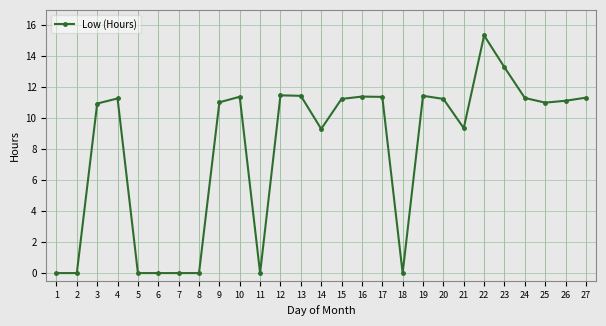

Is it true that the value at 6 is -8.0?

False